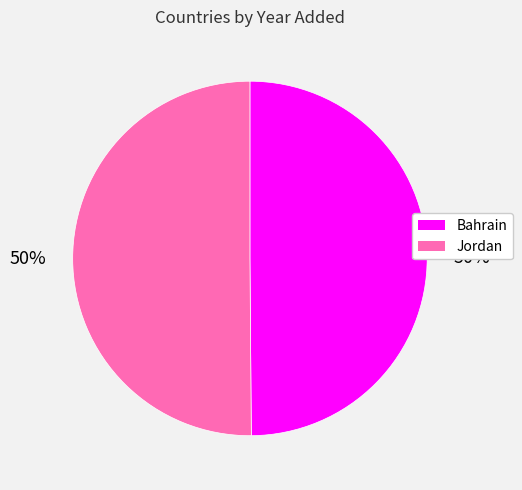

Is it true that Bahrain is 50% of the pie?

True